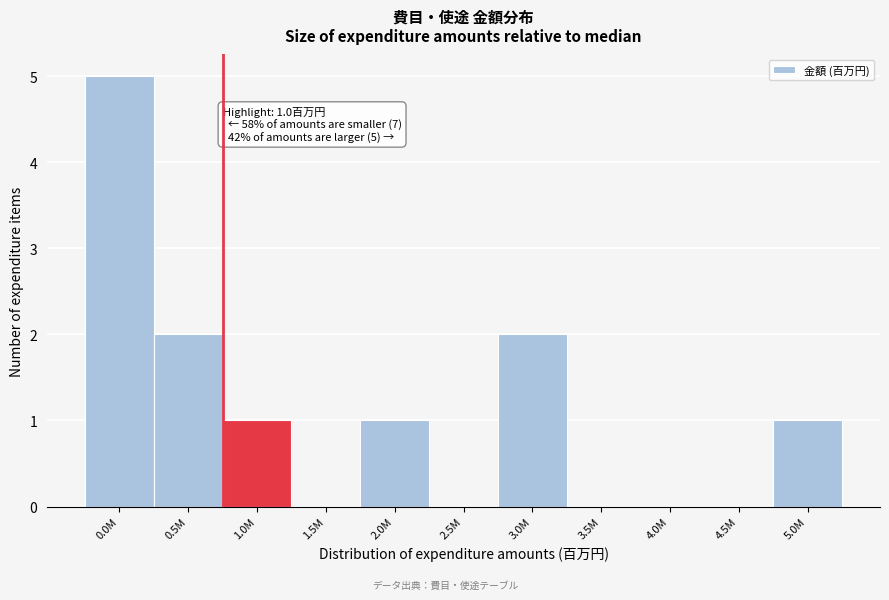

Reading left to right, list all the values displayed in this chart.

0.0M=5	0.5M=2	1.0M=1	1.5M=0	2.0M=1	2.5M=0	3.0M=2	3.5M=0	4.0M=0	4.5M=0	5.0M=1